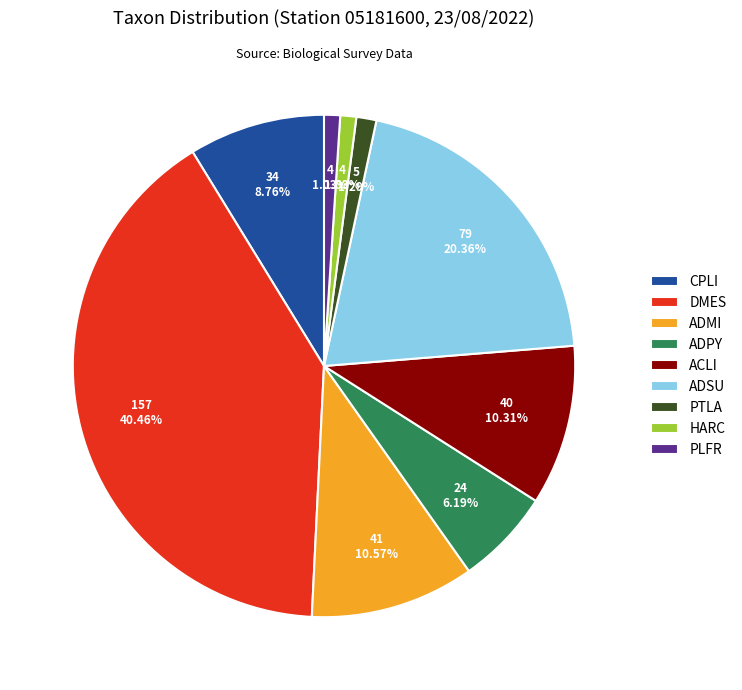

Do PTLA and ADPY together represent more than half of the pie?

No